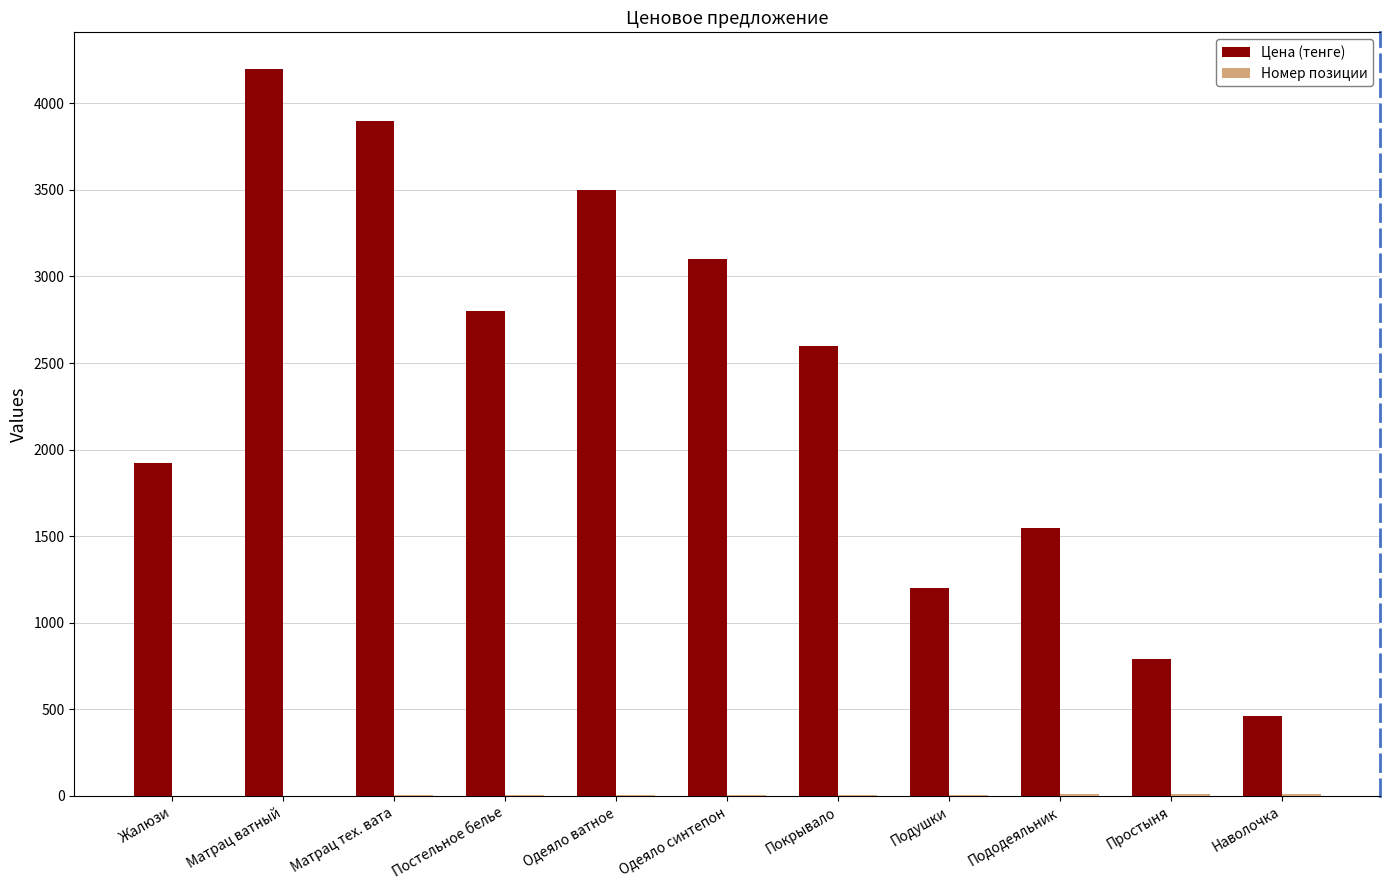

At which label is Цена (тенге) closest to 2330?

Покрывало